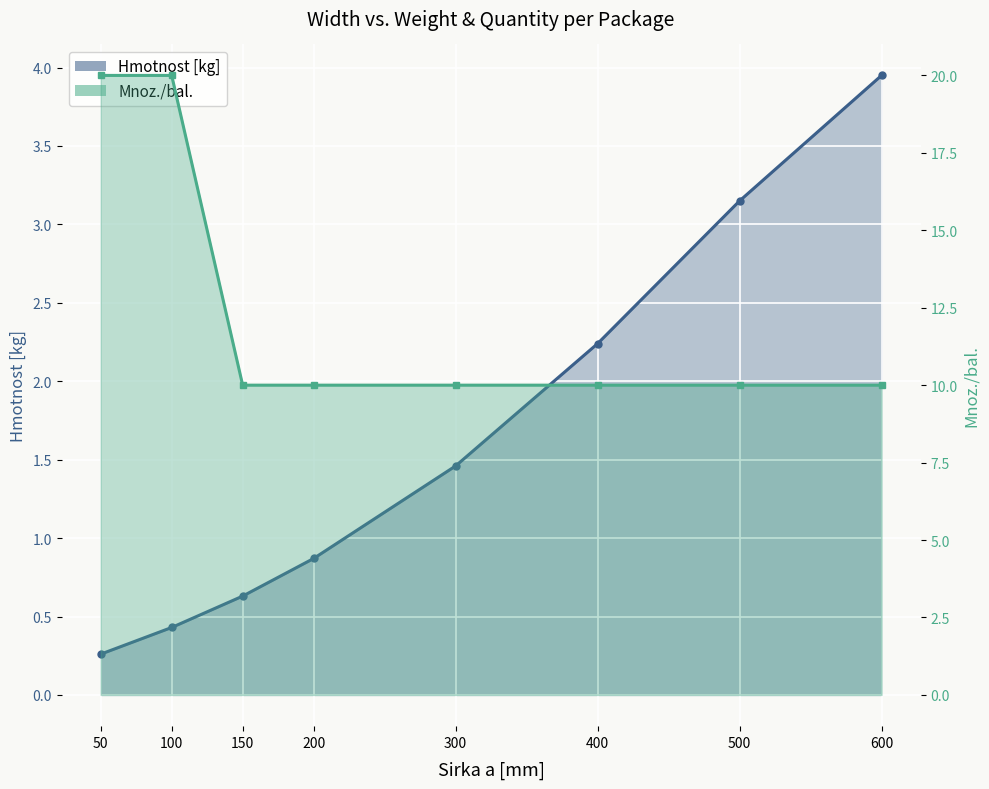

What is the minimum value shown in the chart?

0.3